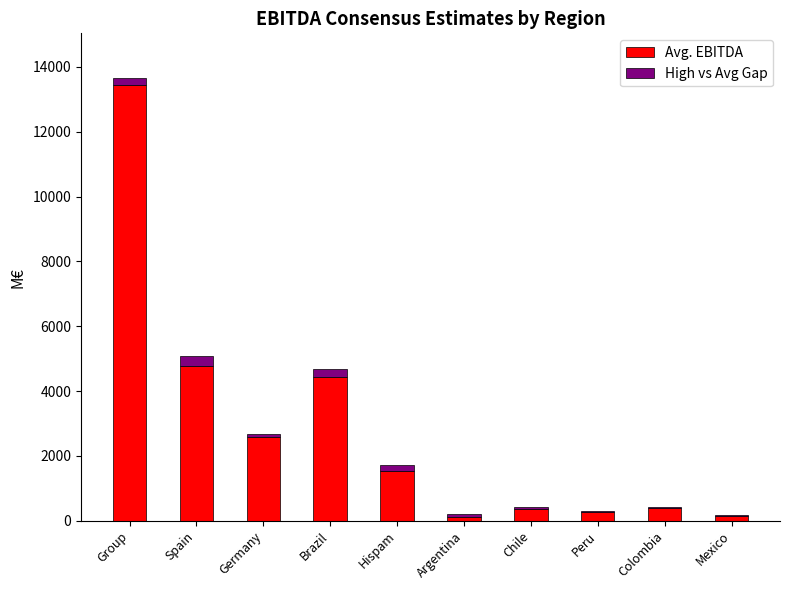

At which category is the sum across all series the highest?

Group